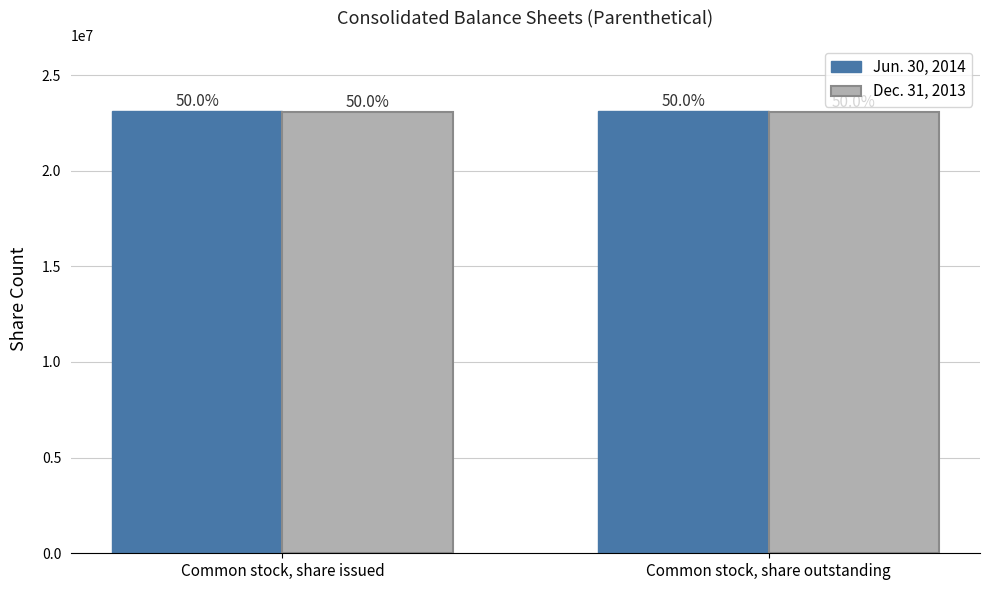

Which series has the largest total across all categories?

Jun. 30, 2014